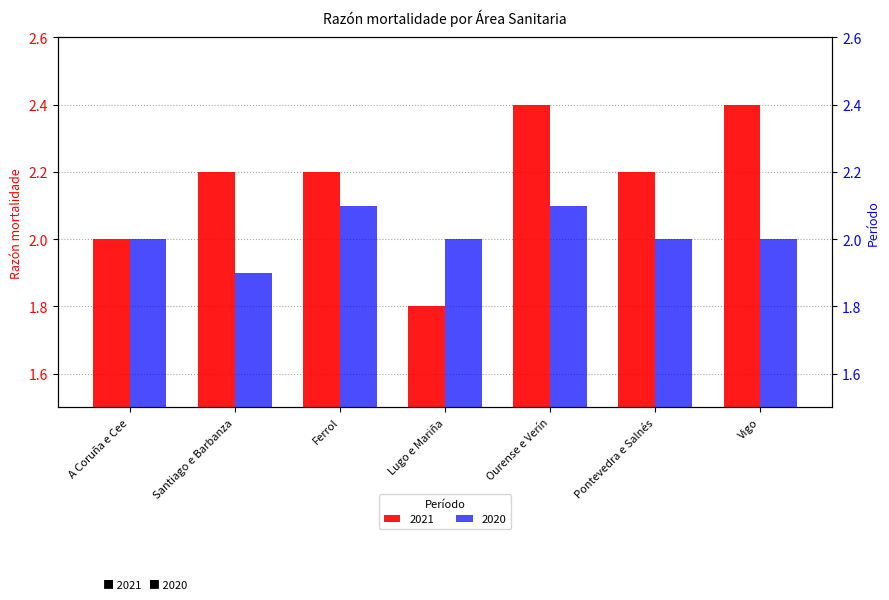

At which label is 2020 closest to 2?

A Coruña e Cee